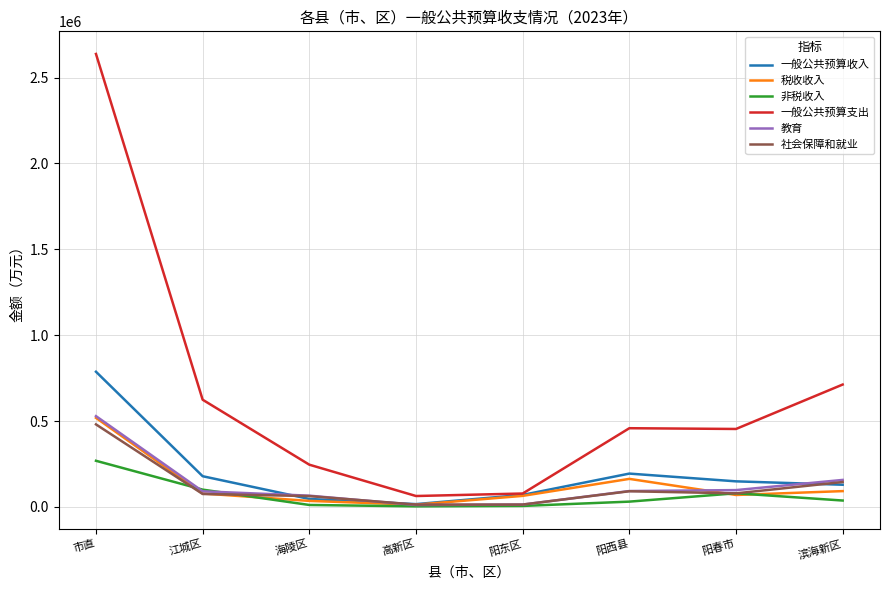

How many lines are shown in the chart?

6